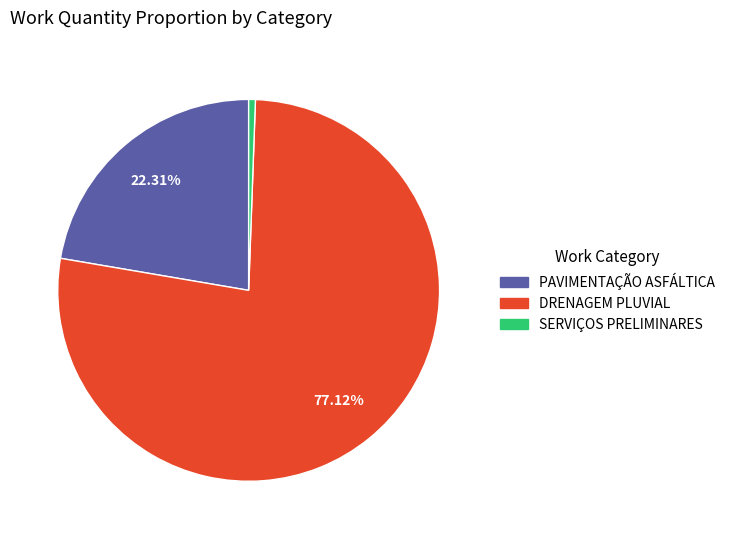

Which slice is the smallest?

SERVIÇOS PRELIMINARES